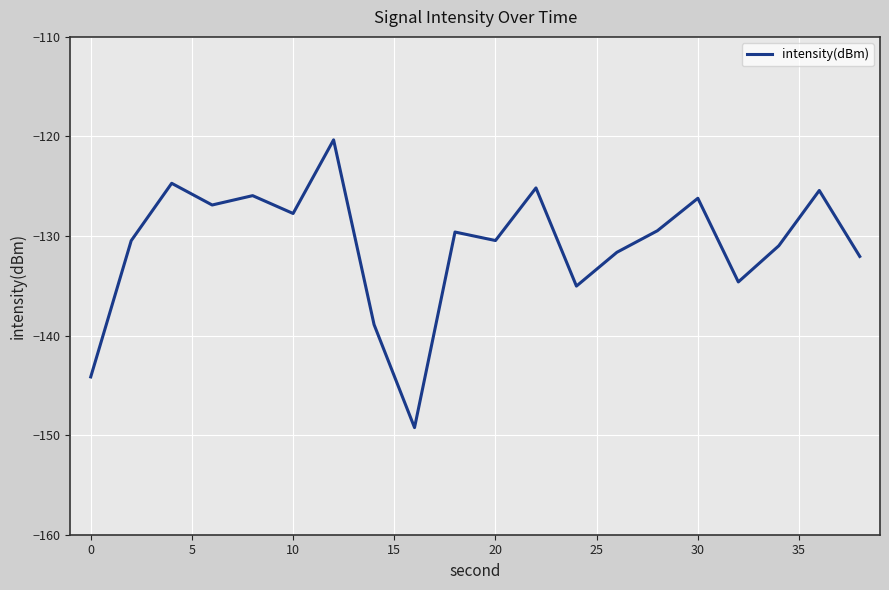

What is the difference between the maximum and minimum values?

28.9